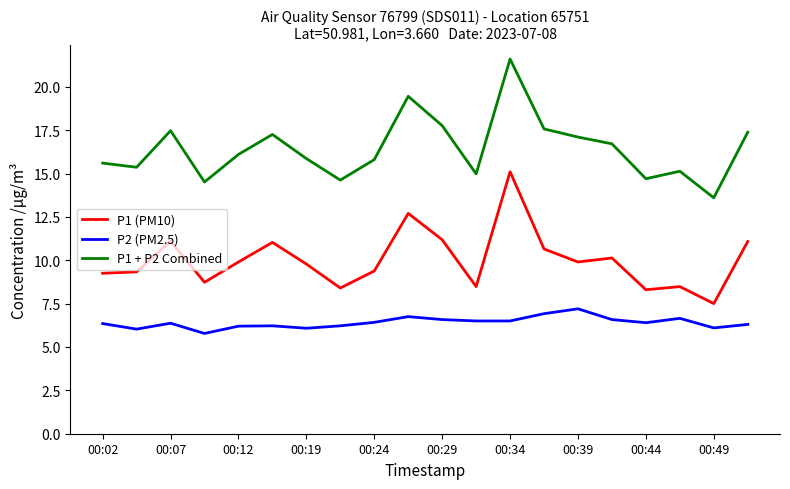

Rank the series by their average value, from highest to lowest.

P1 + P2 Combined, P1 (PM10), P2 (PM2.5)